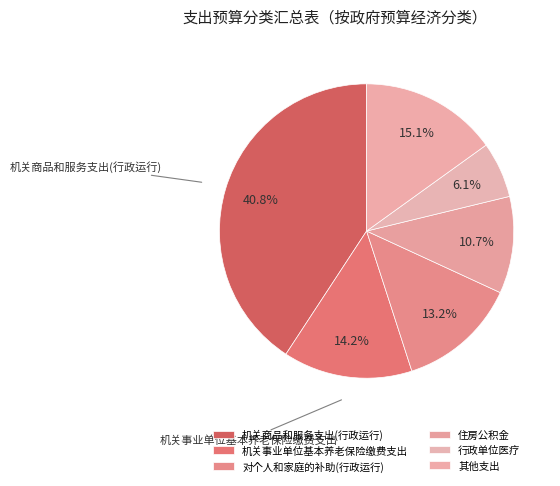

How many segments does this pie chart have?

6